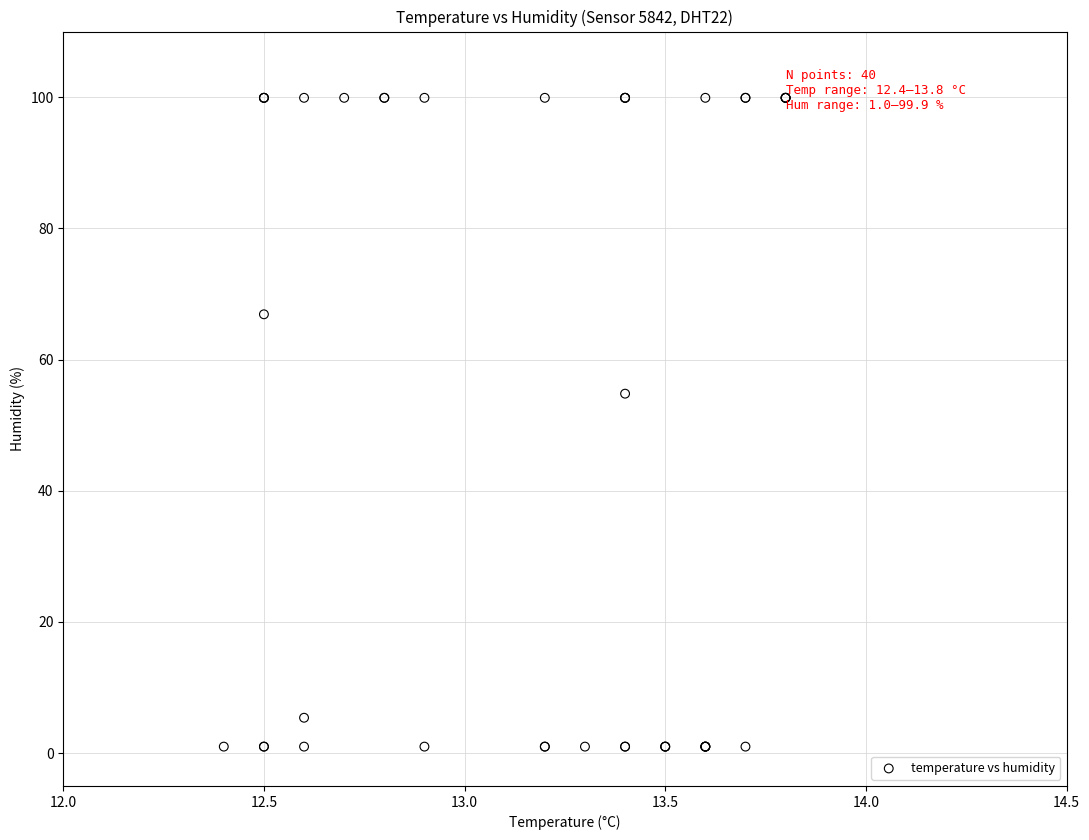

What Y value in the scatter plot is closest to 50?

54.8